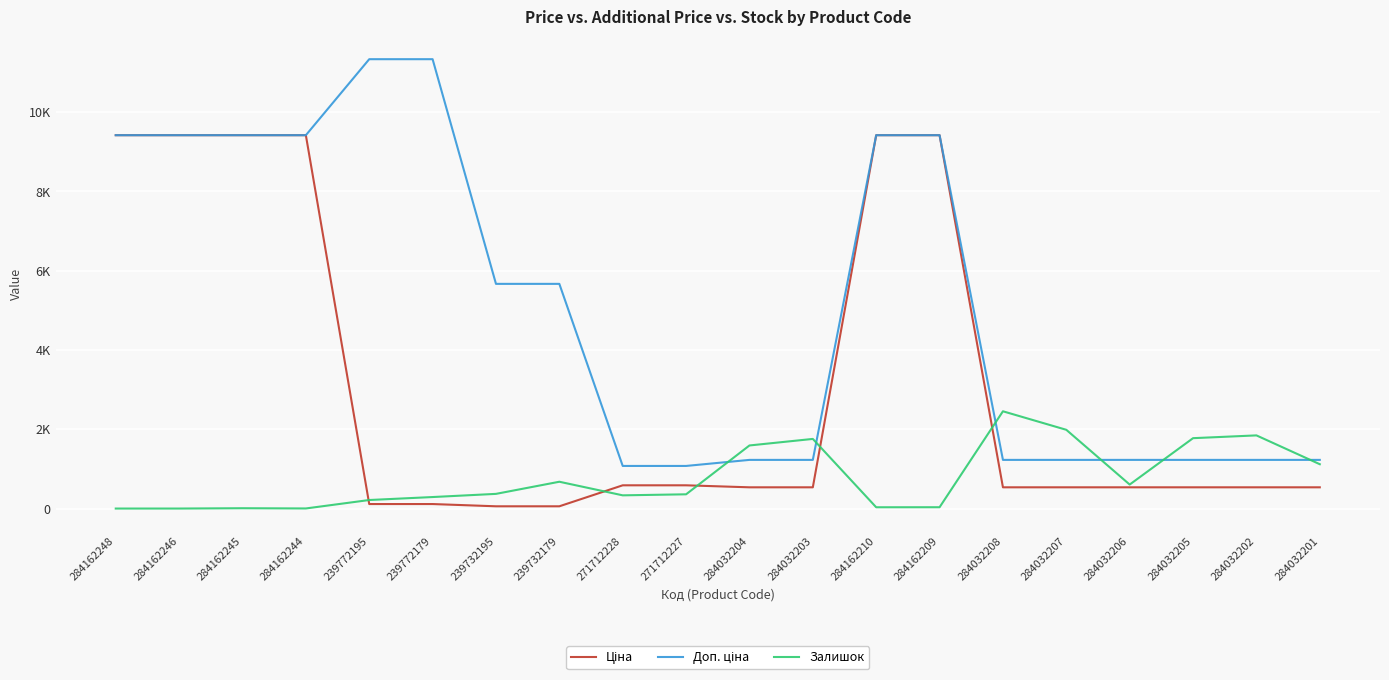

Does the chart display data point markers on the line(s)?

No